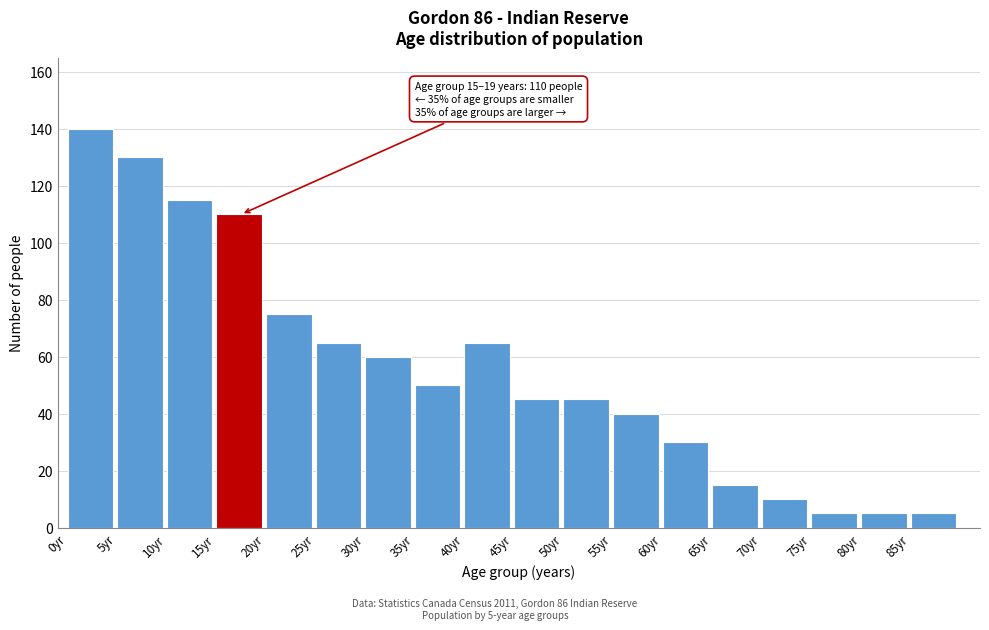

Reading left to right, transcribe all the data shown in this chart.

0yr=140	5yr=130	10yr=115	15yr=110	20yr=75	25yr=65	30yr=60	35yr=50	40yr=65	45yr=45	50yr=45	55yr=40	60yr=30	65yr=15	70yr=10	75yr=5	80yr=5	85yr=5